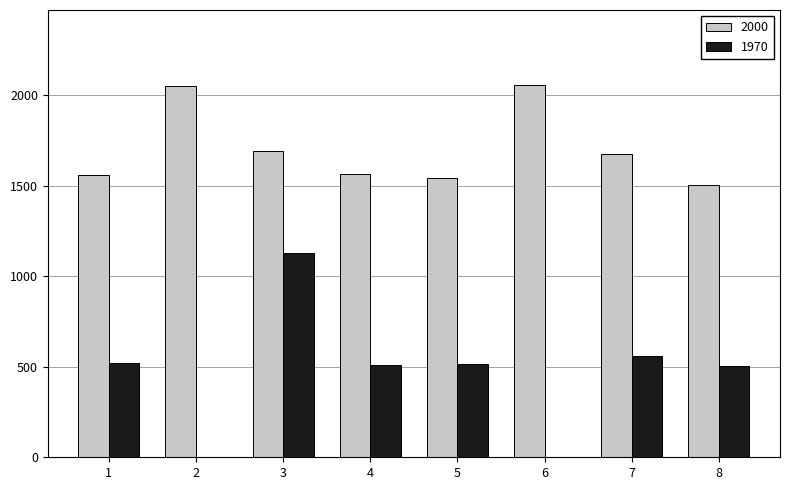

What is the maximum value for 1970?

1129.1